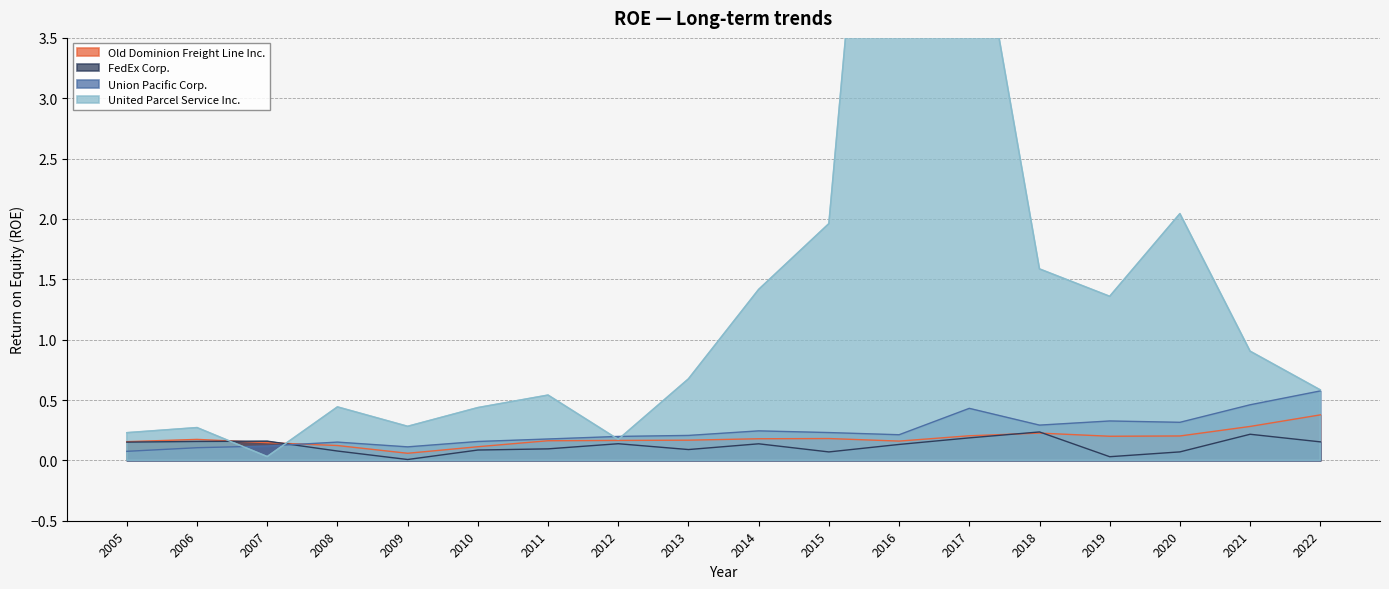

At how many categories does at least one series exceed 2?

3